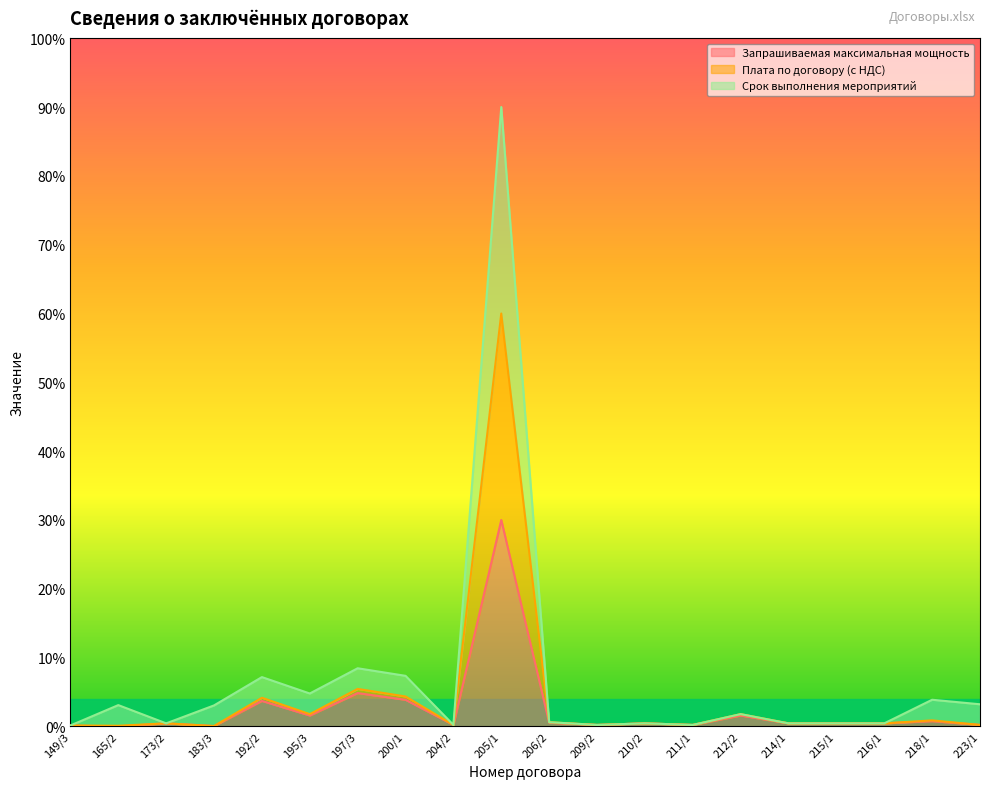

True or false: Плата по договору (с НДС) has more than 2 points higher than both neighbors.

True